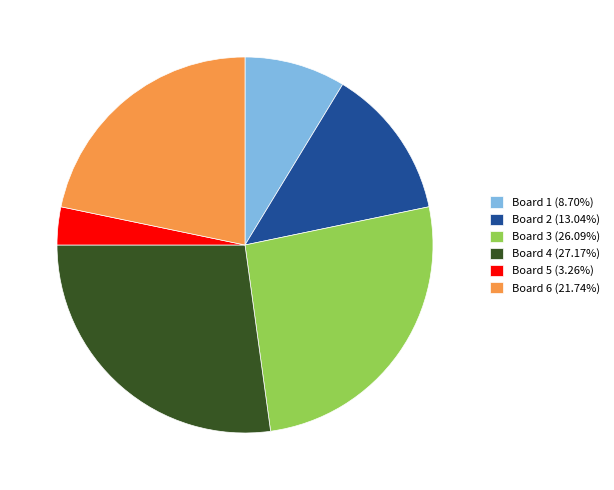

Is the sum of Board 1 (8.70%) and Board 6 (21.74%) greater than half?

No